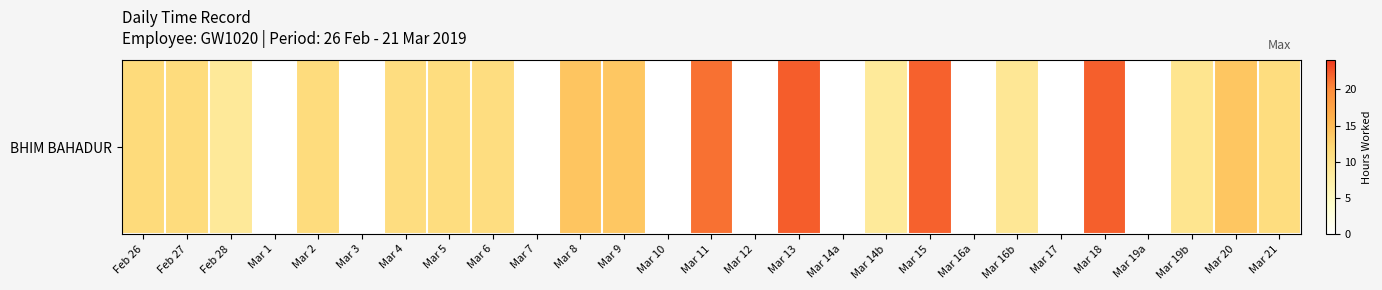

At which category does the chart reach its peak across all series?

Mar 13